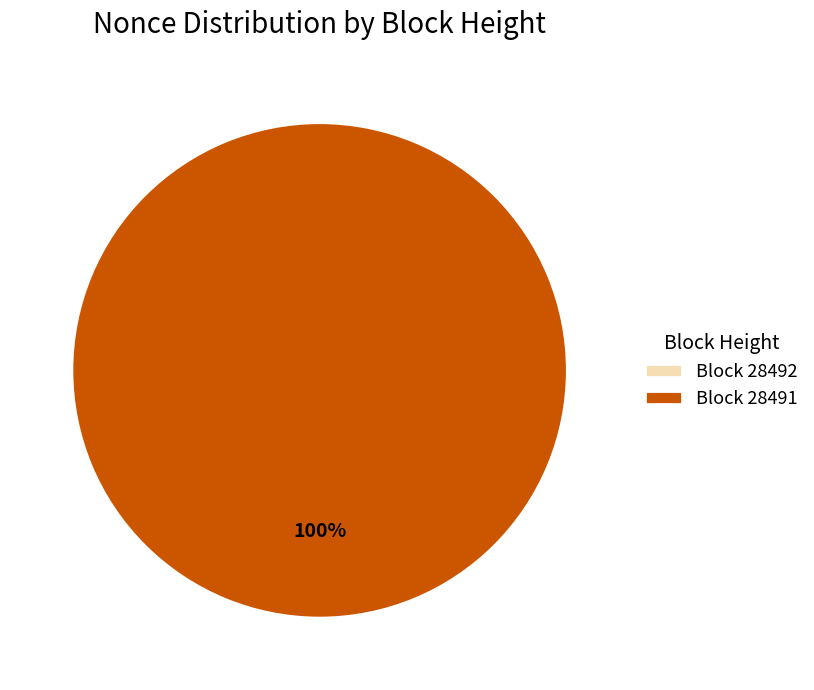

Does 28491 represent more than half of the total?

Yes